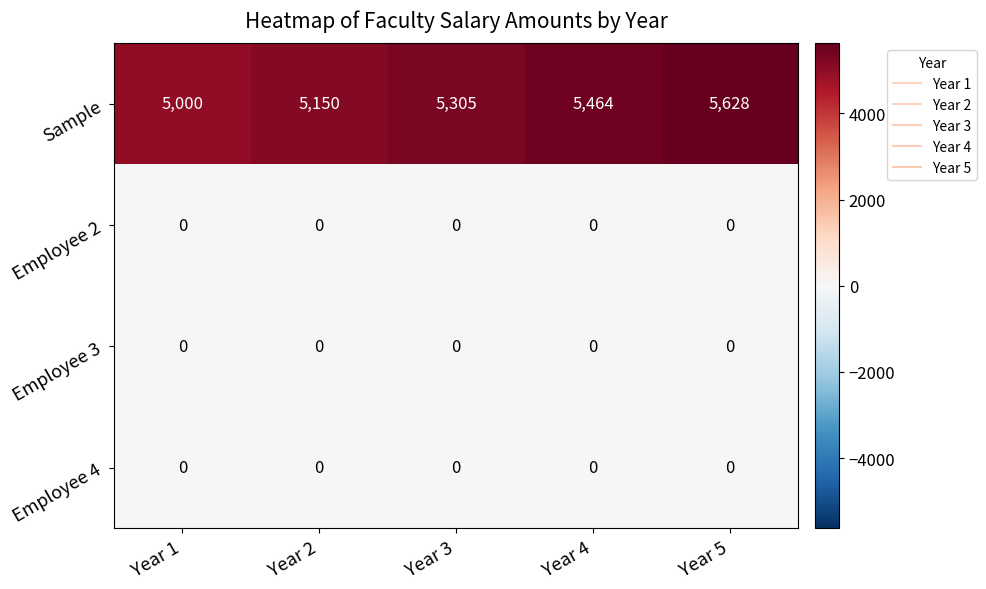

How many data points does each series have?

5